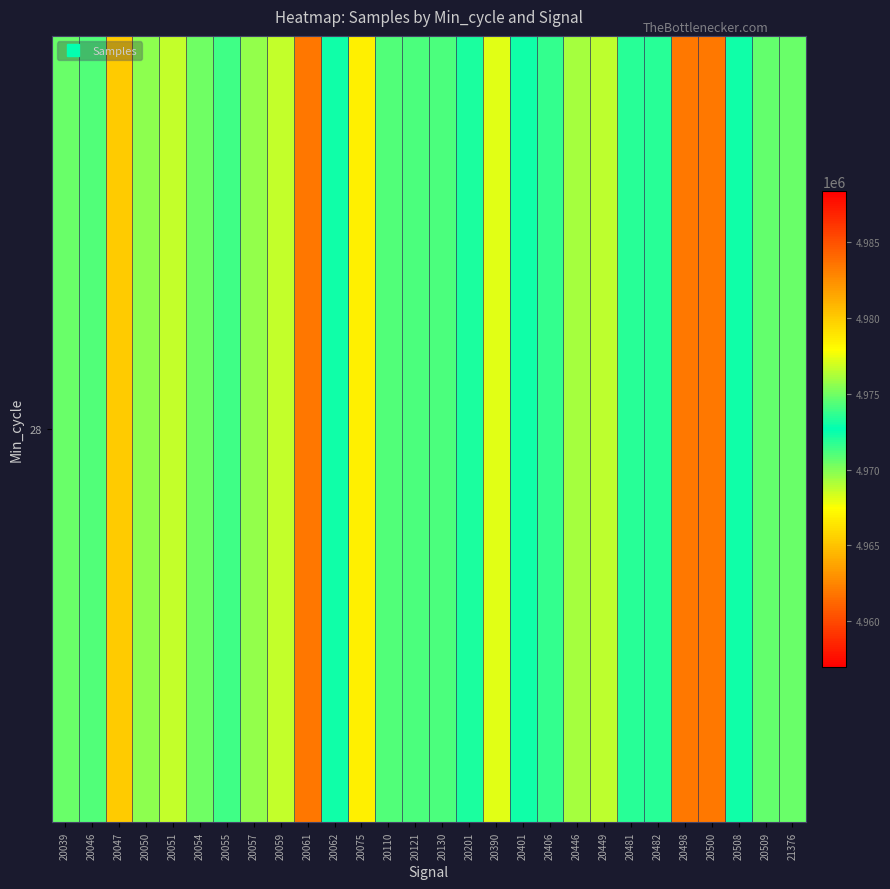

Between 20061 and 20498, which is larger?

20061